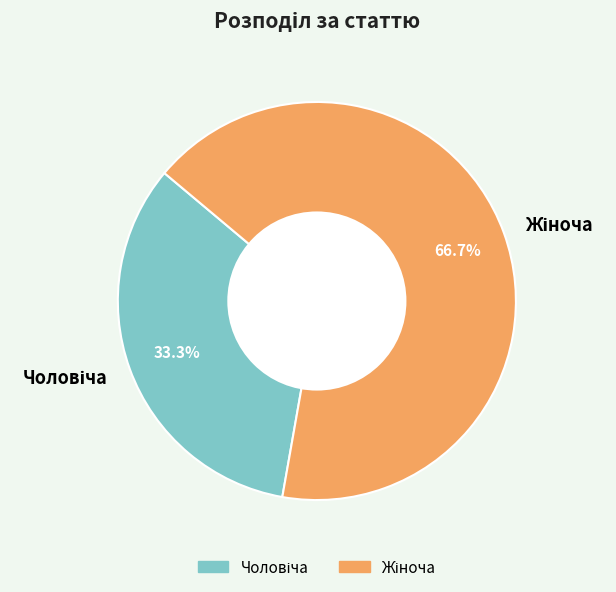

Is there a majority slice in this chart?

Yes